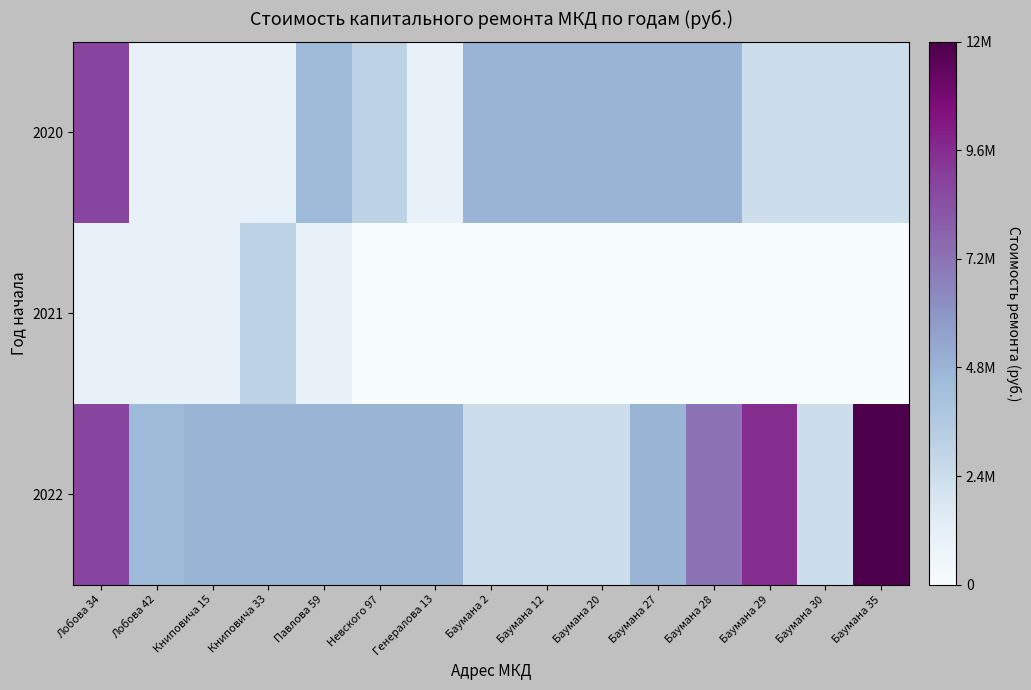

Rank the series at Баумана 20 from highest to lowest value.

2020, 2022, 2021